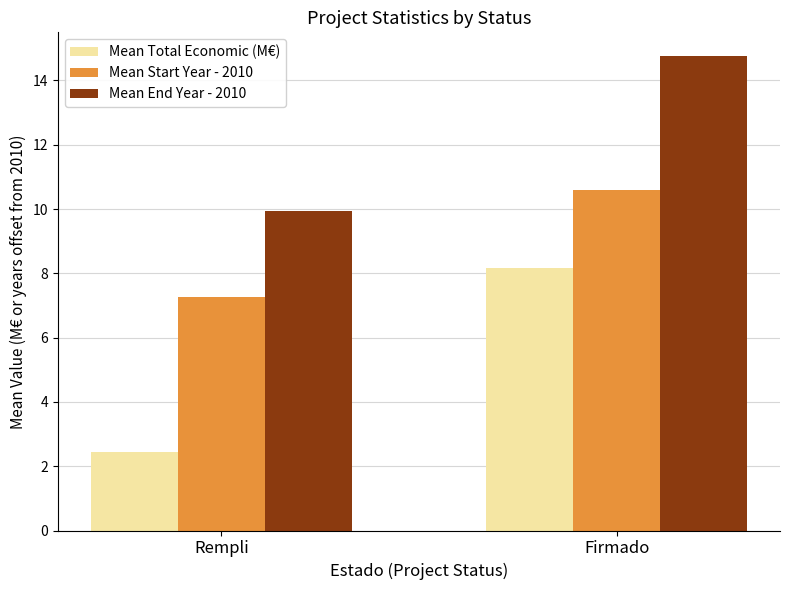

List the series in order of their overall mean, lowest first.

Mean Total Economic (M€), Mean Start Year - 2010, Mean End Year - 2010